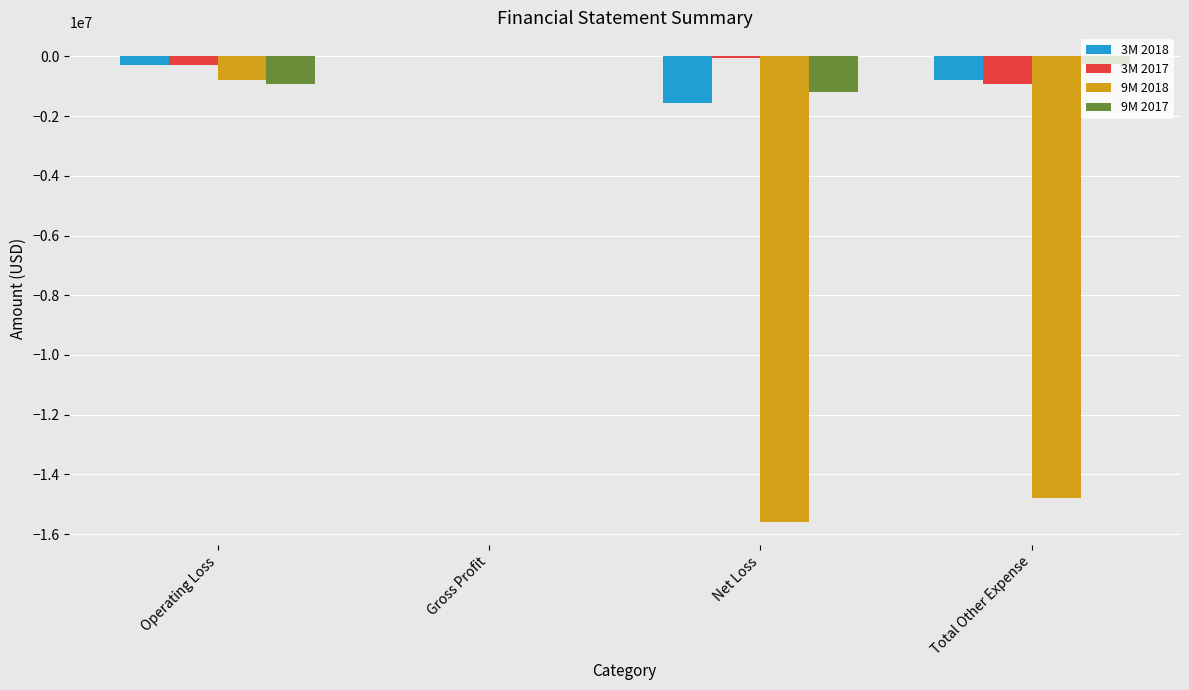

Is the value of 9M 2018 at Operating Loss greater than the value of 3M 2017 at Operating Loss?

No